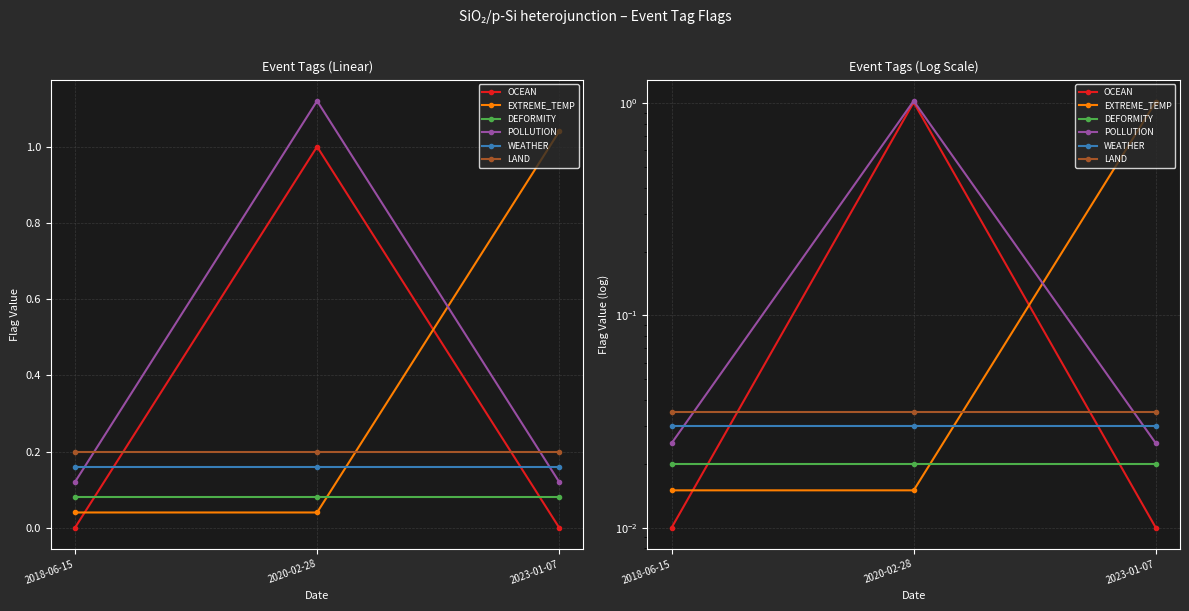

At which label does WEATHER reach its minimum?

2018-06-15